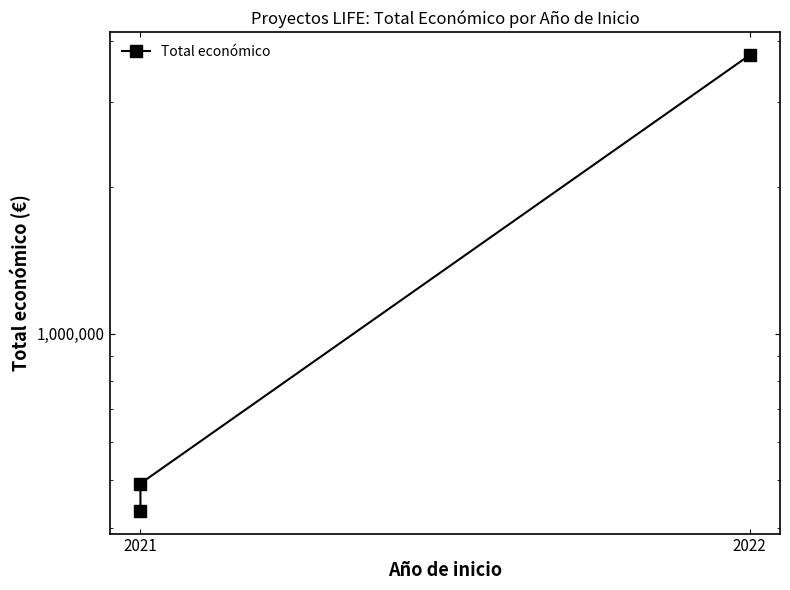

Is it true that the value at 2021 is 433202?

True